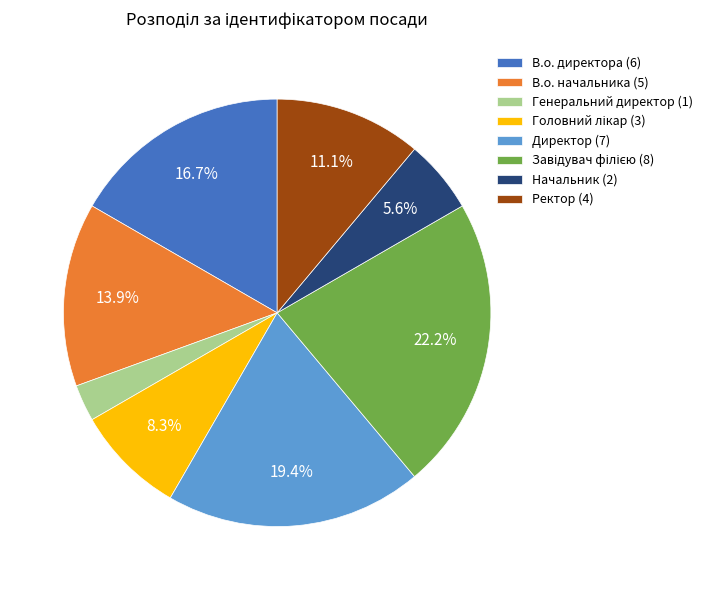

To the nearest percent, what is the average slice percentage?

12%